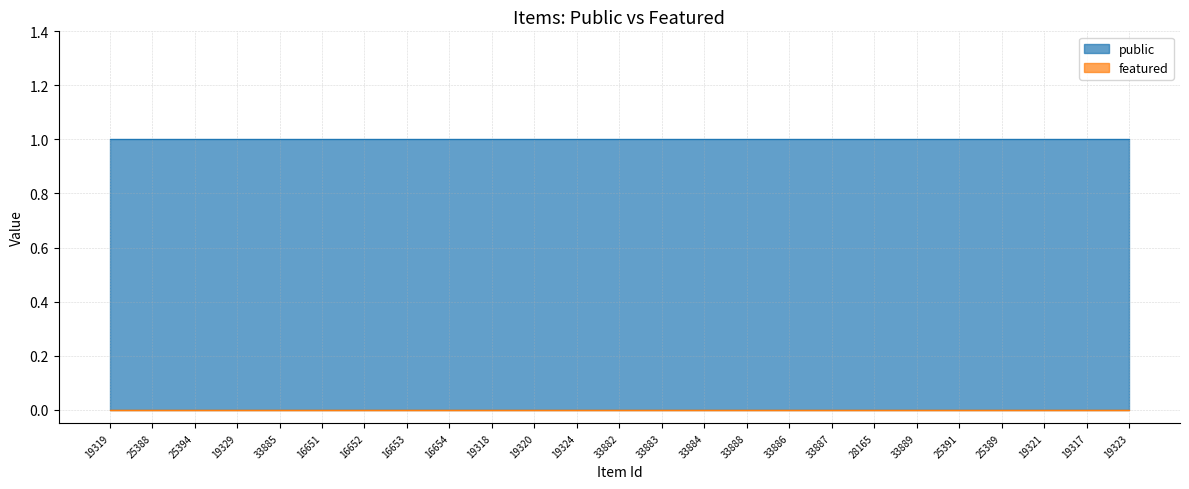

Rank the categories by public value from lowest to highest.

19319, 25388, 25394, 19329, 33885, 16651, 16652, 16653, 16654, 19318, 19320, 19324, 33882, 33883, 33884, 33888, 33886, 33887, 28165, 33889, 25391, 25389, 19321, 19317, 19323